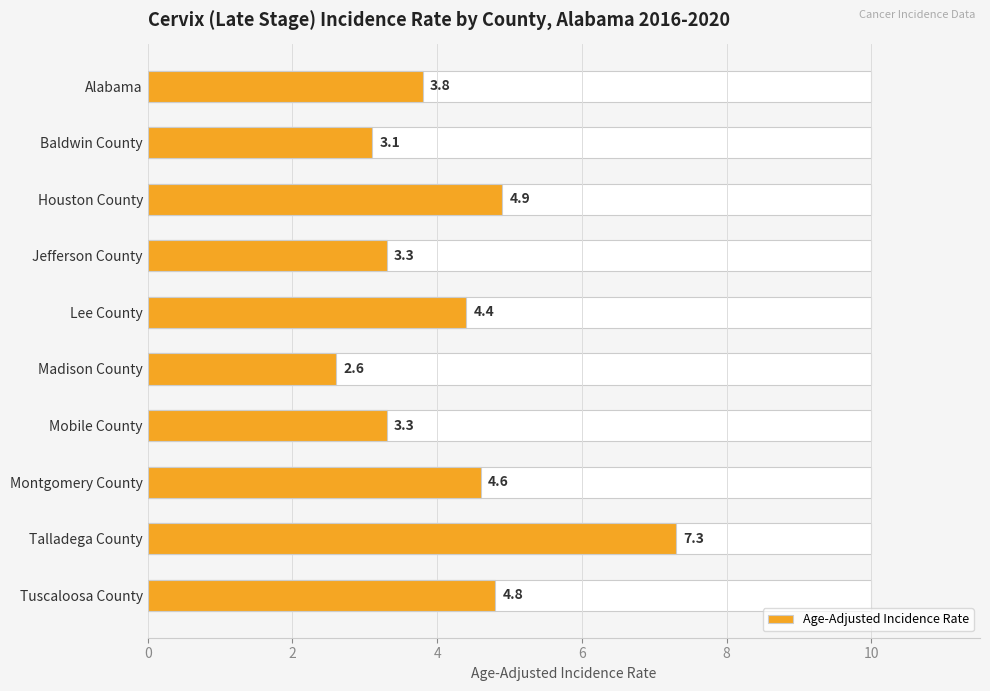

Reading left to right, what are all the values shown in this chart?

3.8	3.1	4.9	3.3	4.4	2.6	3.3	4.6	7.3	4.8